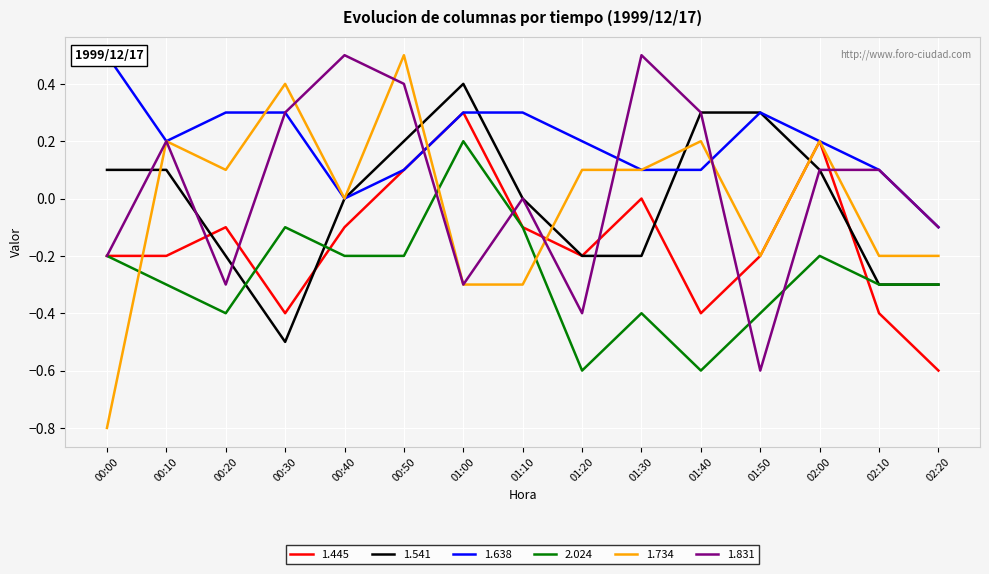

Count the number of categories in the chart.

15